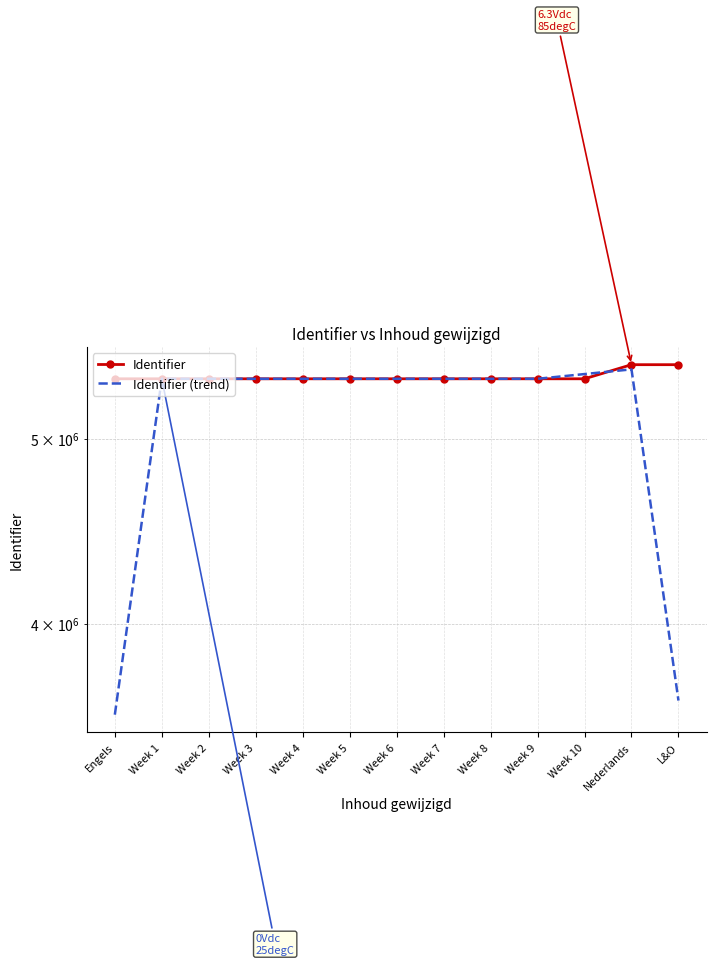

At which category is the sum across all series the highest?

Nederlands